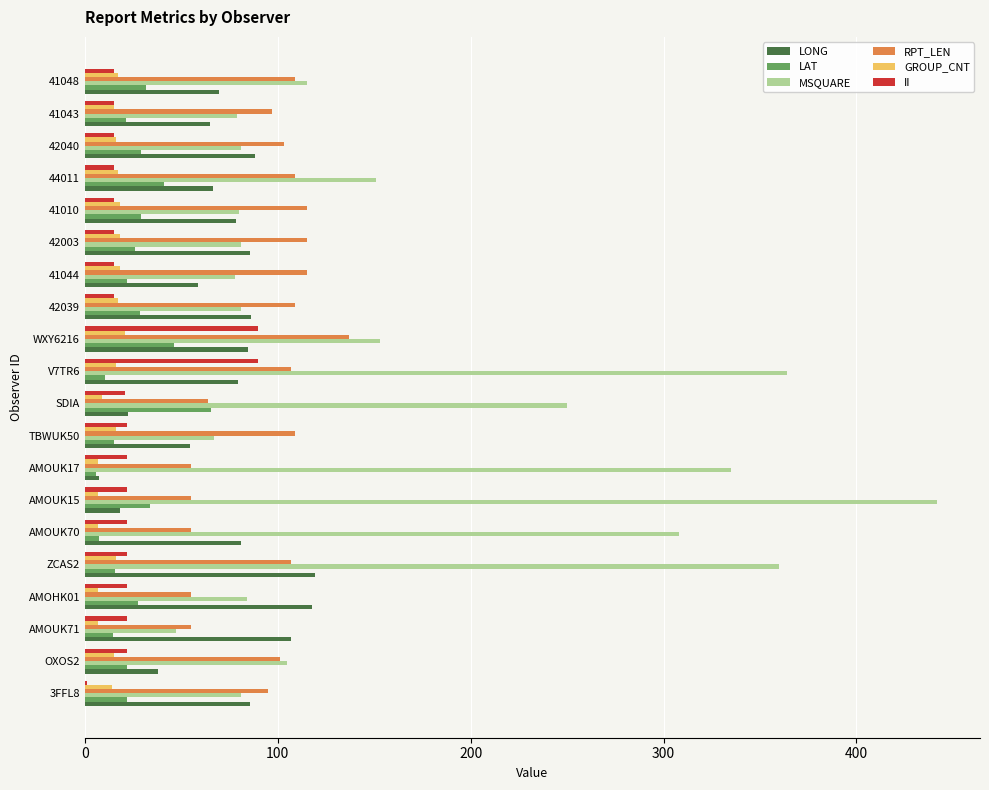

Is it true that RPT_LEN equals 154.7 at 42040?

False